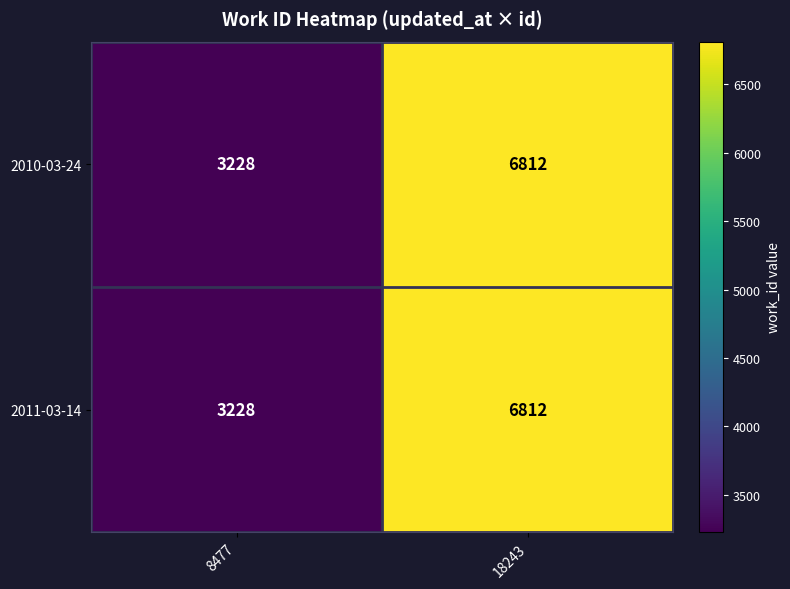

Read the 2011-03-14 value at 8477, to the nearest 100.

3200